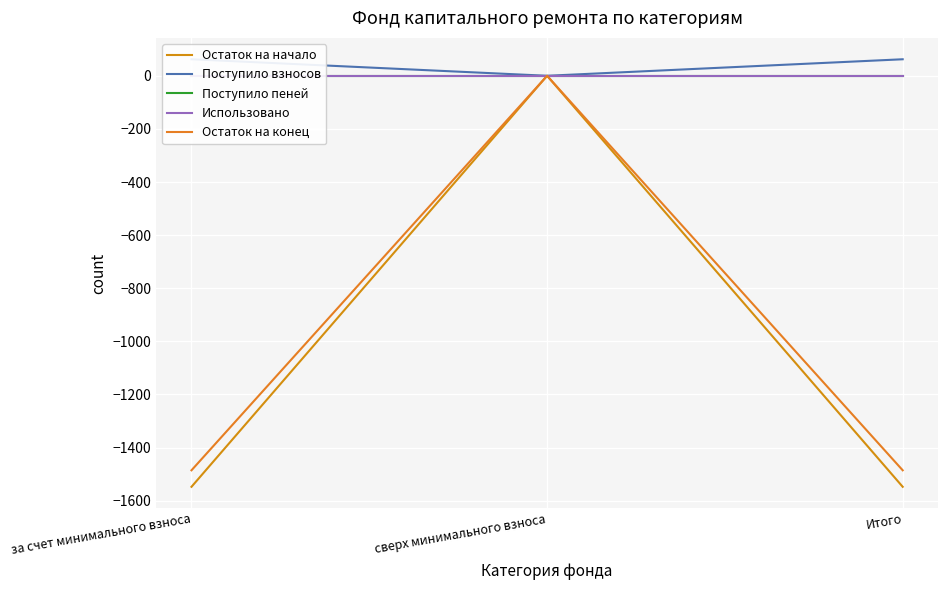

How many series are shown in this chart?

5